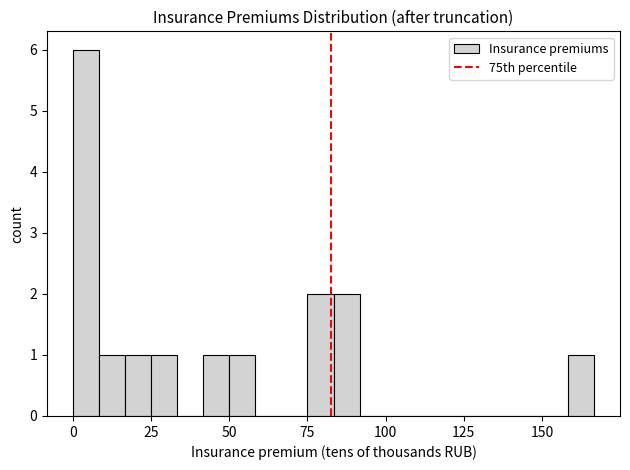

Read against the x-axis, roughly where is the centre of the tallest bar?

5